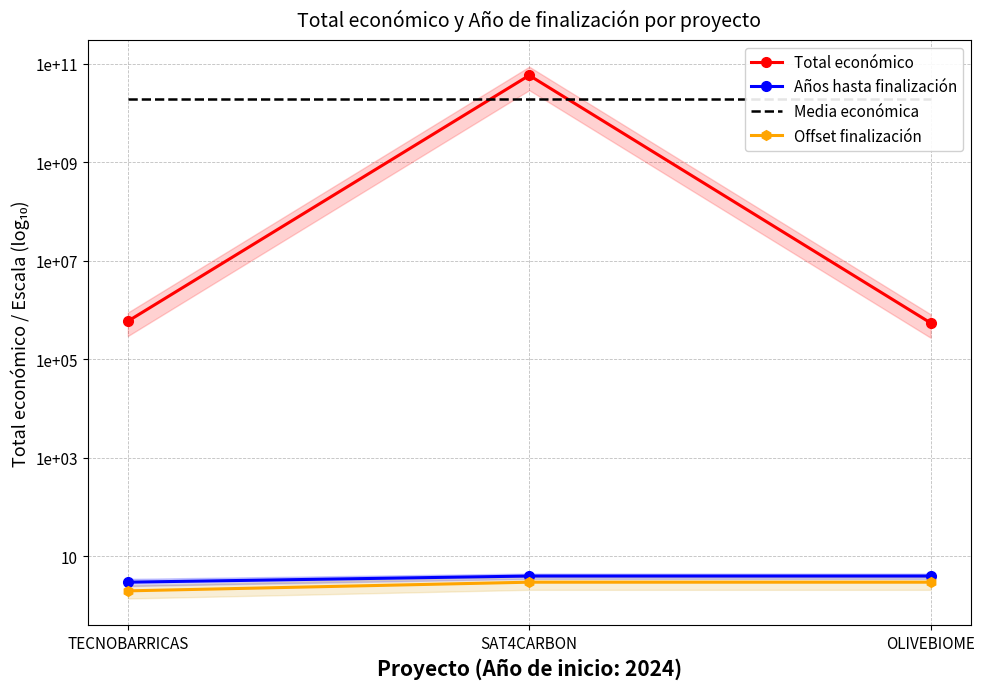

Which series changed the most between SAT4CARBON and OLIVEBIOME?

Total económico